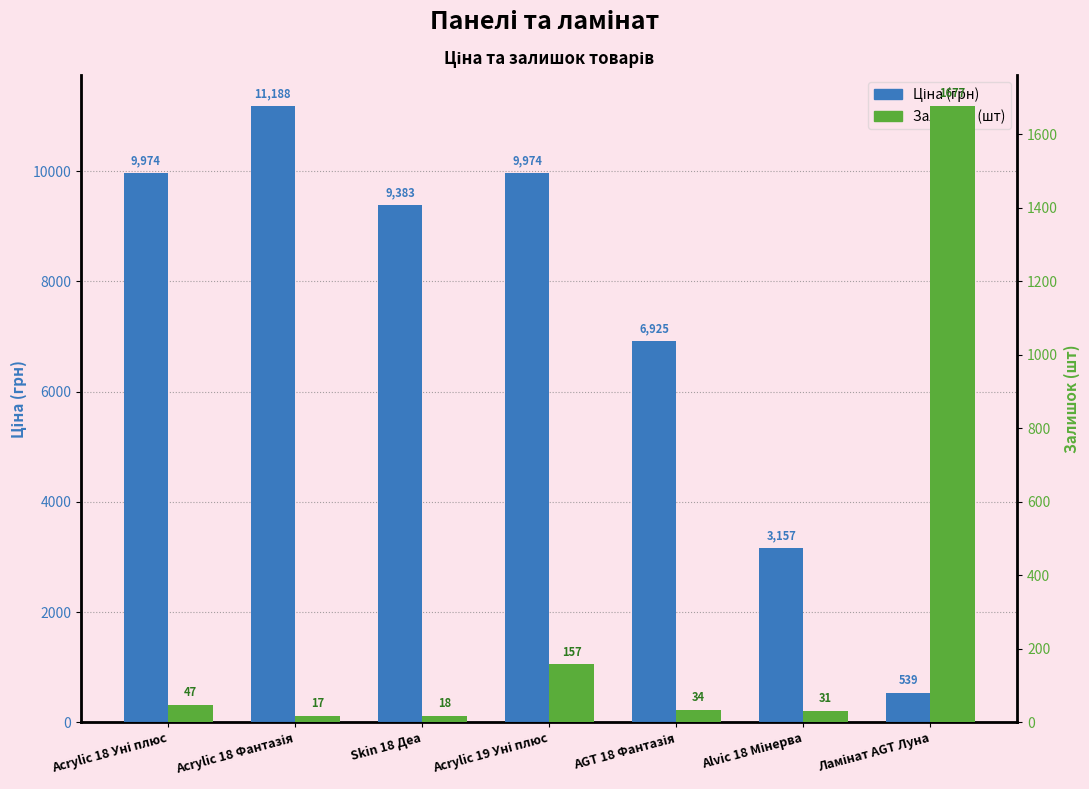

How many bars are there in total?

14